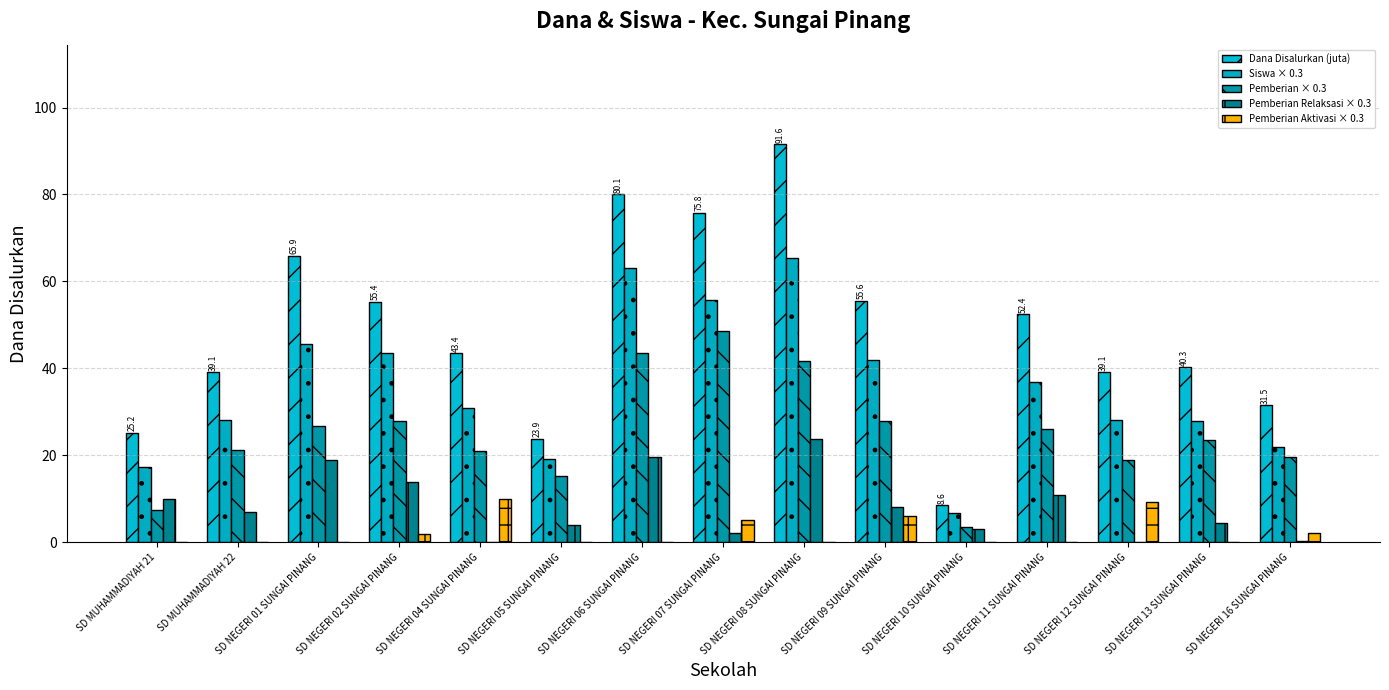

Are the bars grouped side by side (vs. stacked)?

Yes